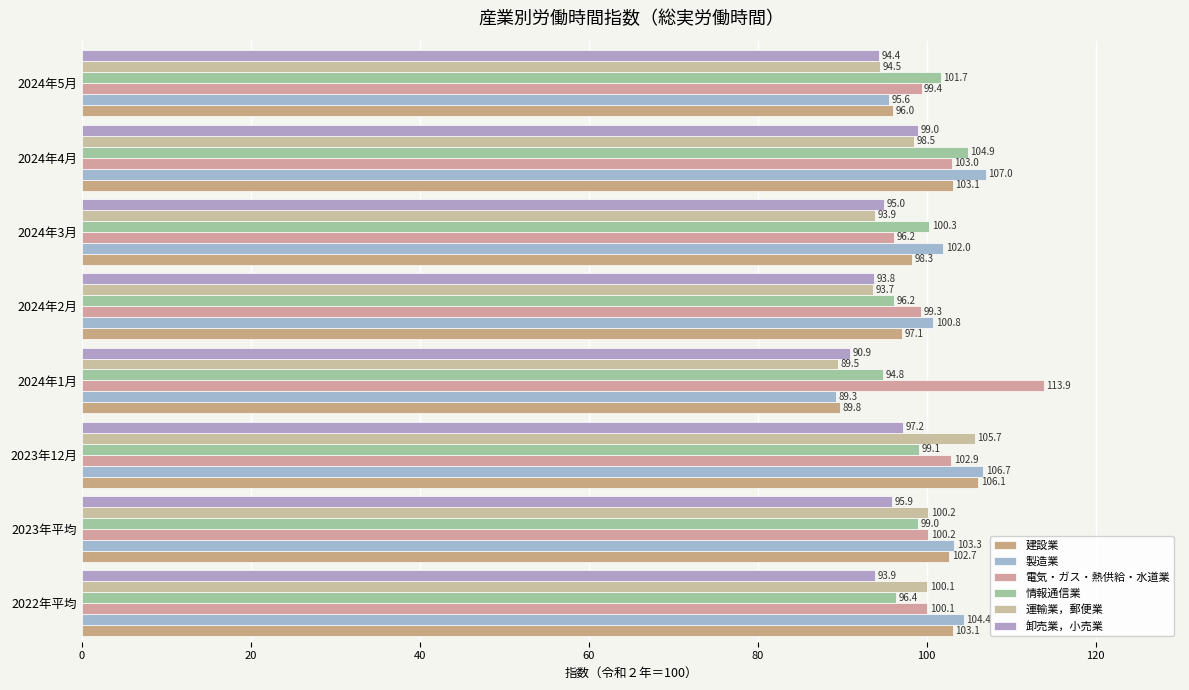

How many data points in 製造業 are above 103?

4